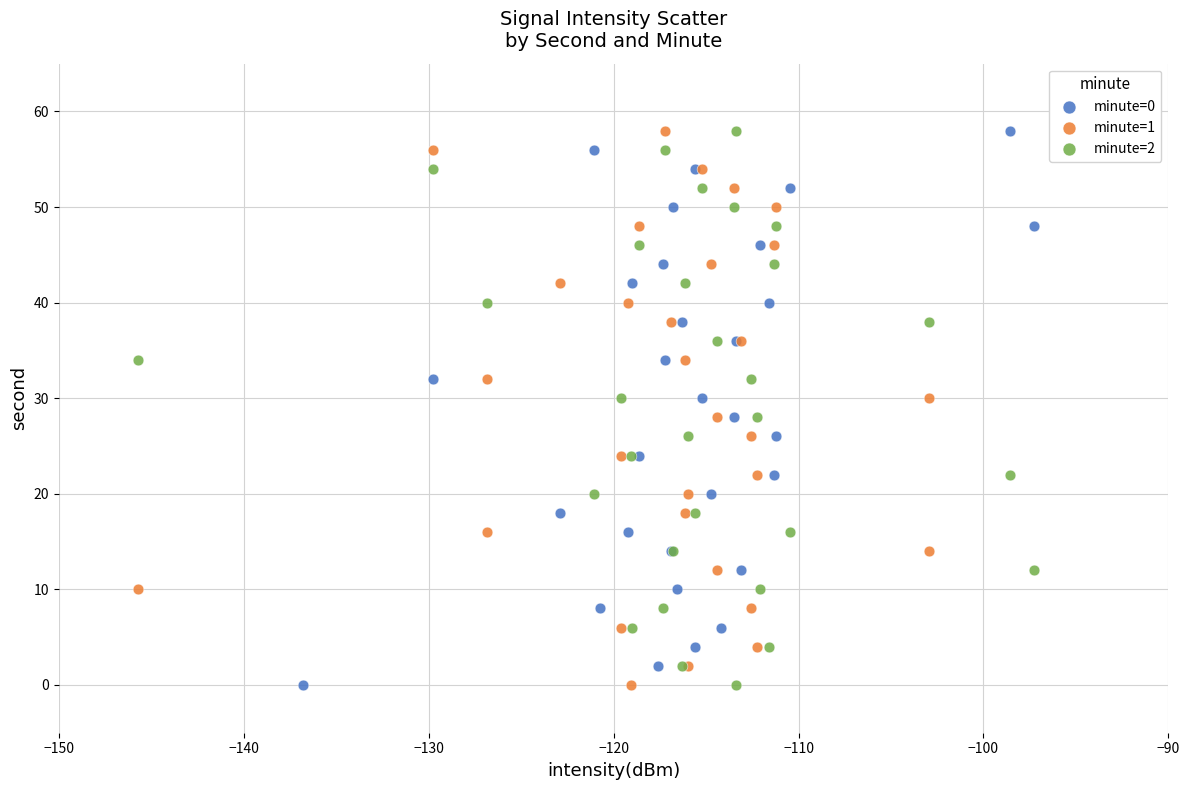

What are all the series names shown in the legend?

minute=0, minute=1, minute=2